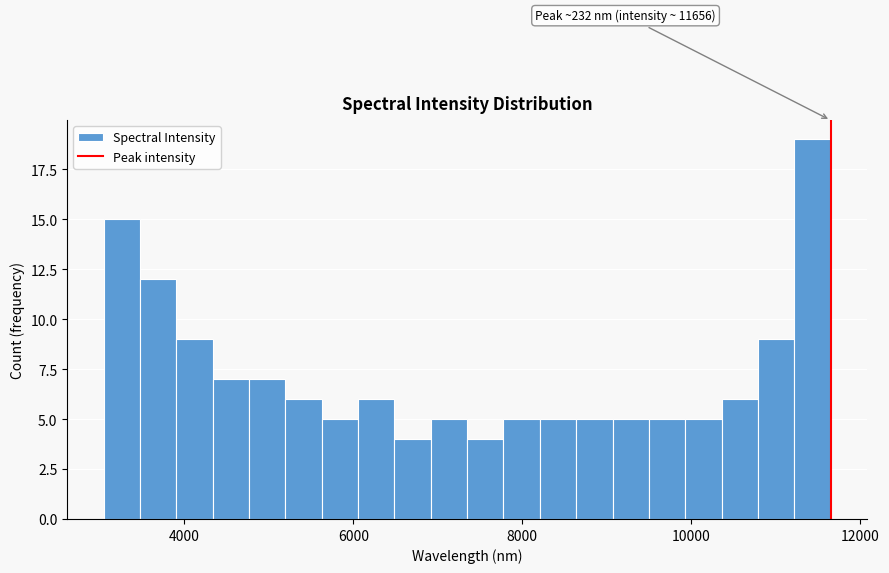

Around what value on the x-axis is the tallest bar? Give the approximate position of its centre, as read against the axis.

11400